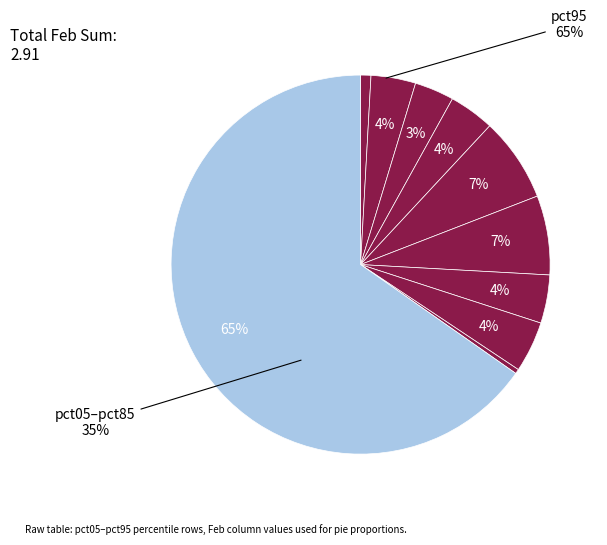

Which slice represents more than half of the pie?

pct95